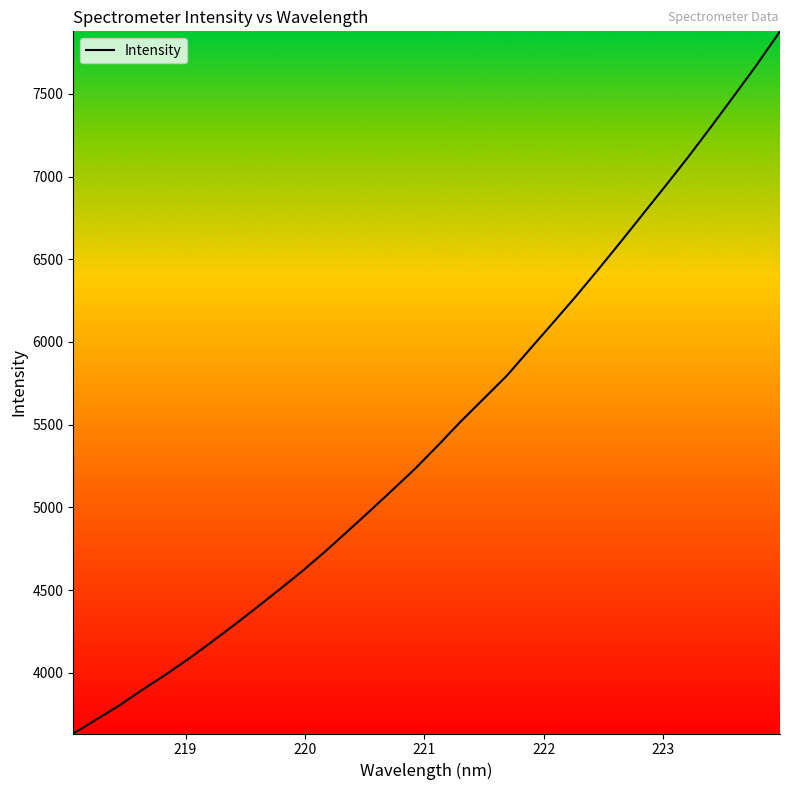

What is the difference between the maximum and minimum values?

4245.7